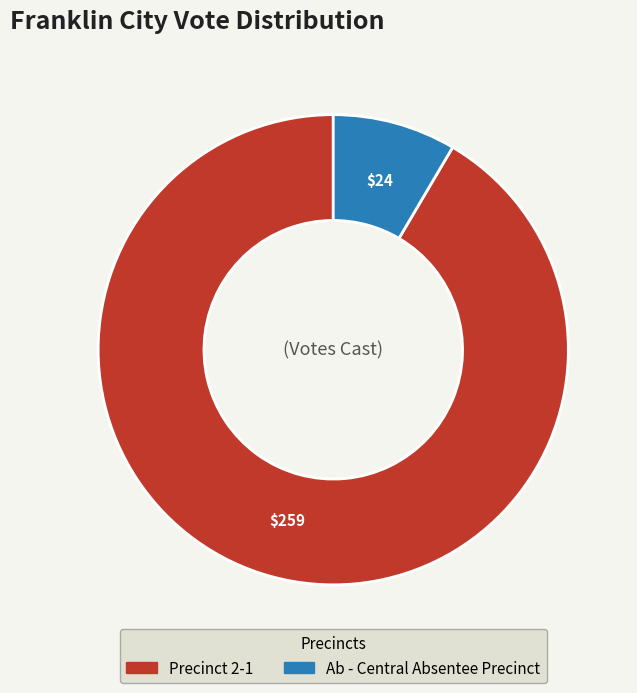

Which has a higher value, Ab - Central Absentee Precinct or Precinct 2-1?

Precinct 2-1